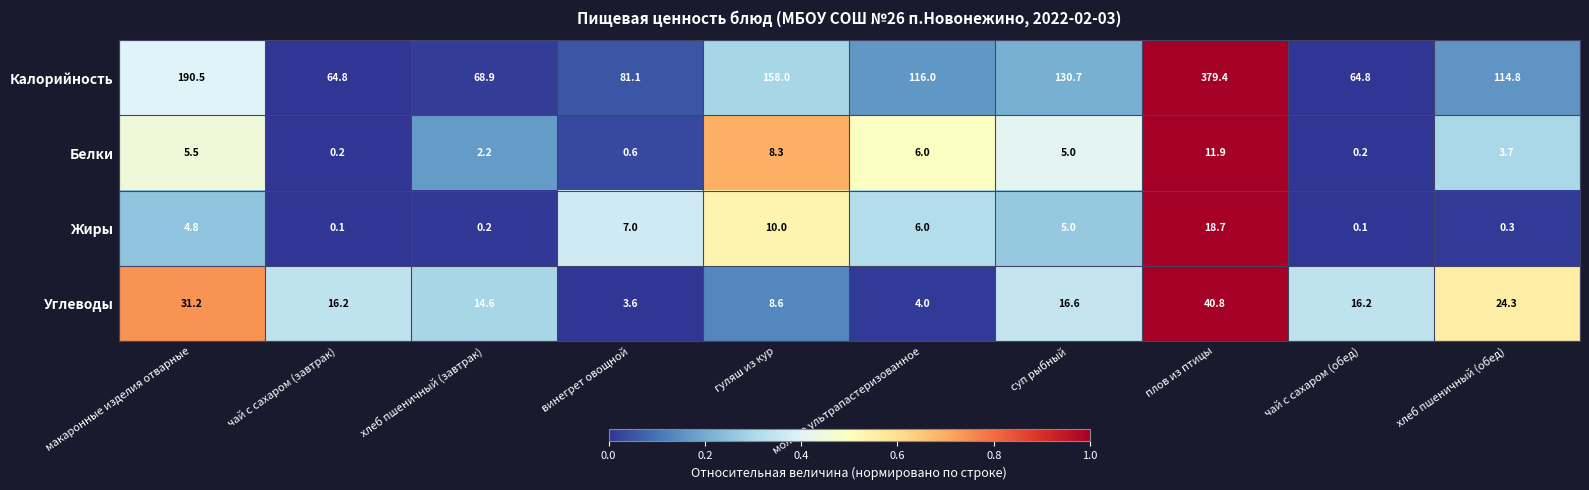

What is the difference between the second highest and minimum values in the Белки series?

8.1